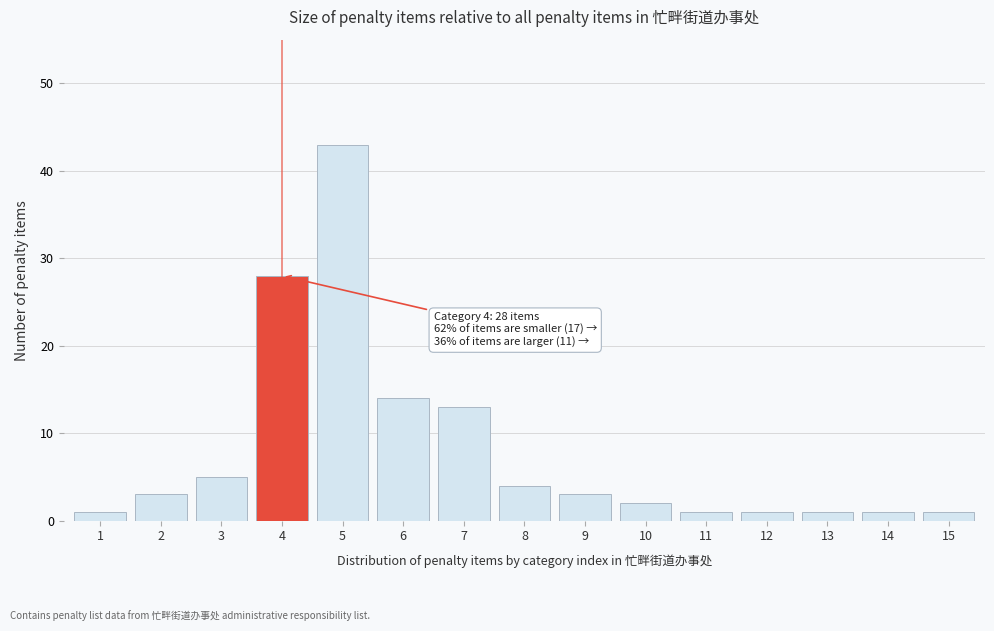

Reading left to right, list all the values displayed in this chart.

1=1	2=3	3=5	4=28	5=43	6=14	7=13	8=4	9=3	10=2	11=1	12=1	13=1	14=1	15=1